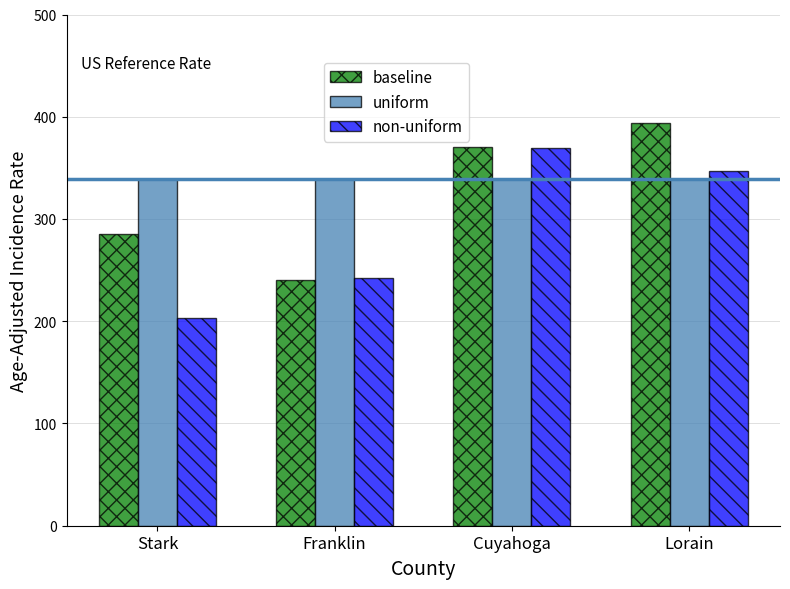

What is the difference between the highest and lowest values at Cuyahoga?

31.1